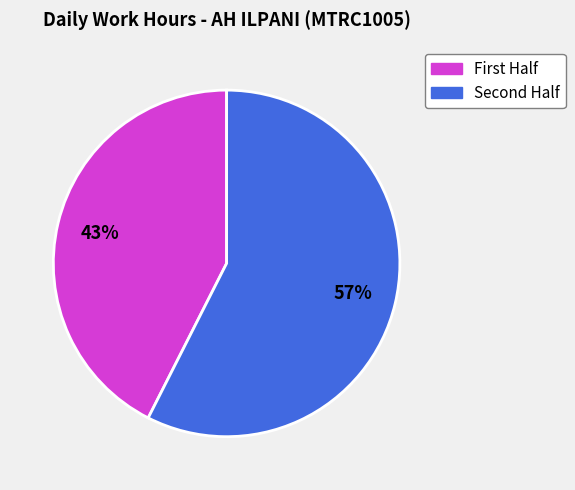

How many segments does this pie chart have?

2